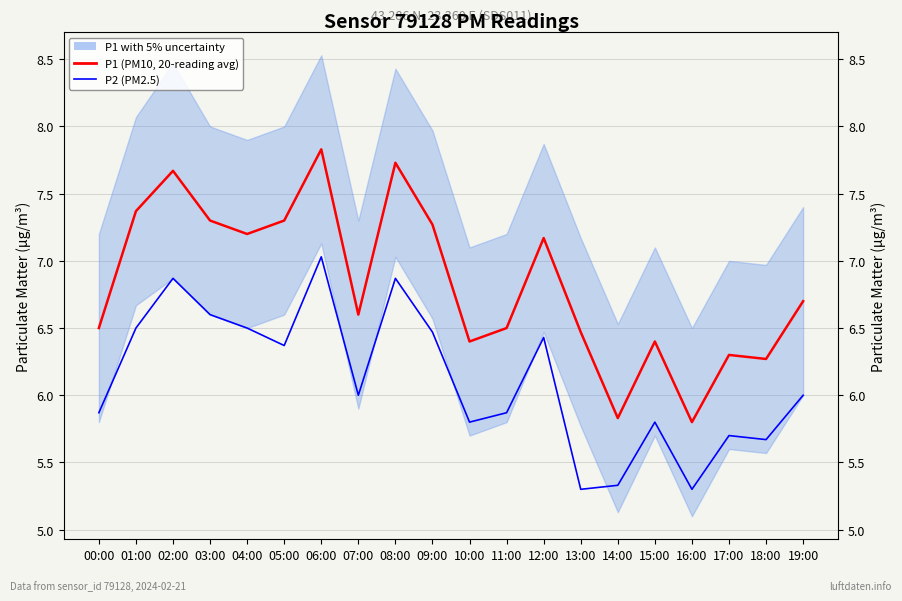

What is the approximate value of P2 (PM2.5) at 02:00?

6.9